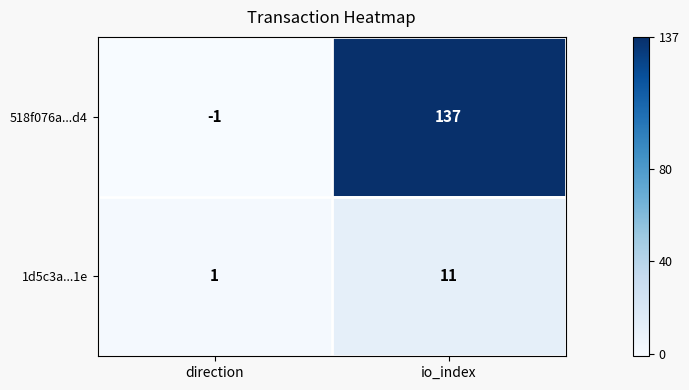

At which category does the chart reach its minimum across all series?

direction